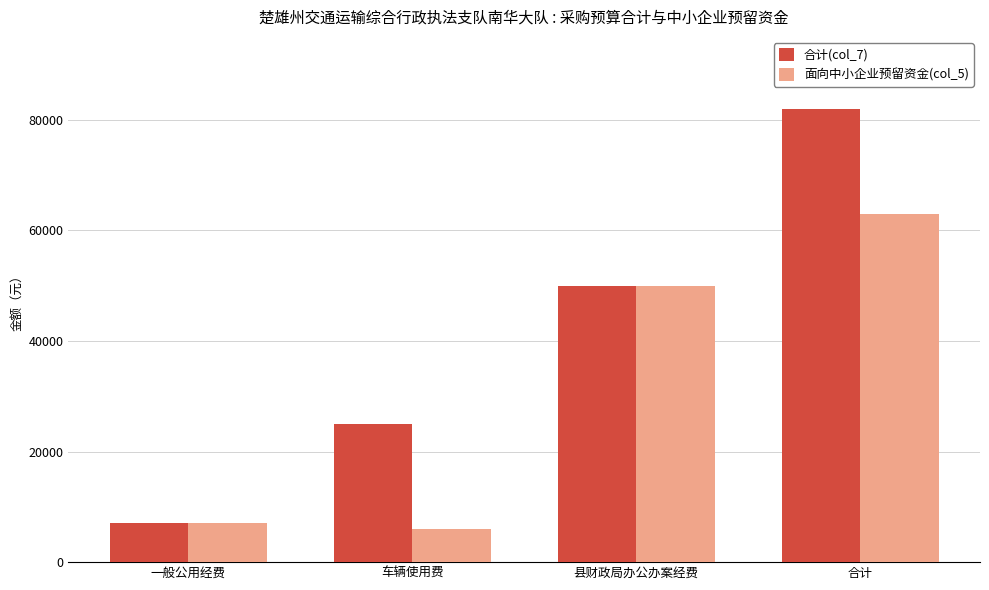

Which category has the highest value across all series?

合计